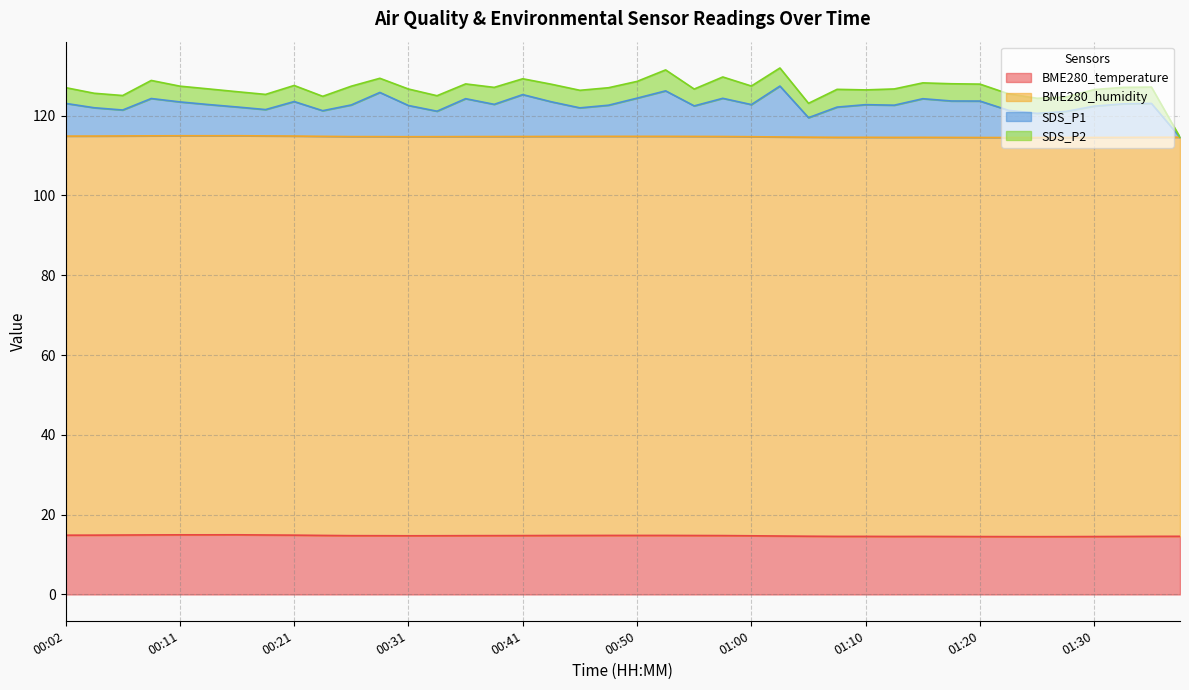

How many data points in SDS_P1 are less than 122?

11